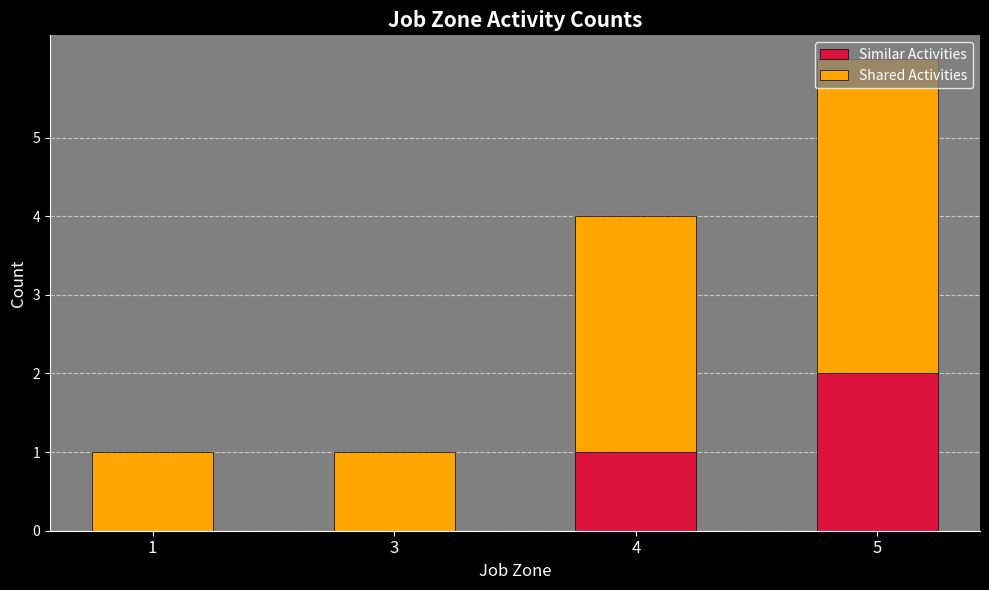

The Similar Activities series shows 0 at 4. True or false?

False